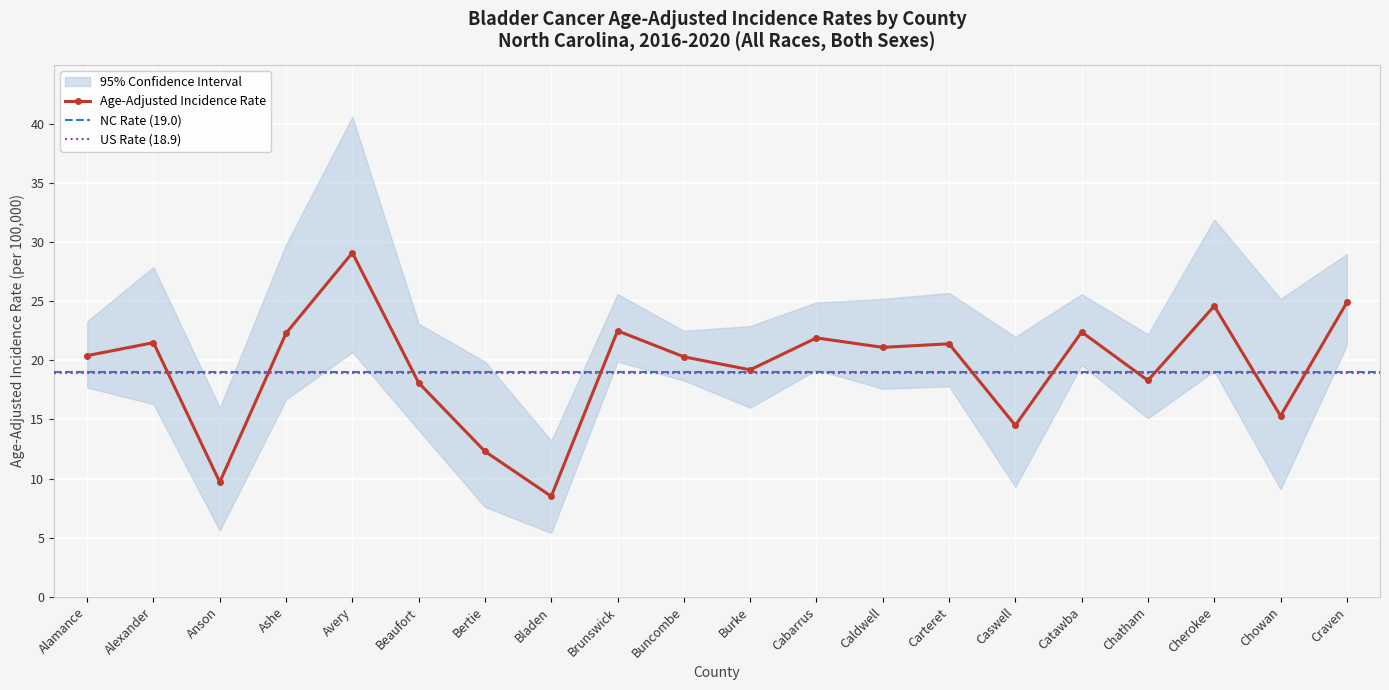

List the series in order of their overall mean, highest first.

Upper 95% CI, Age-Adjusted Incidence Rate, Lower 95% CI